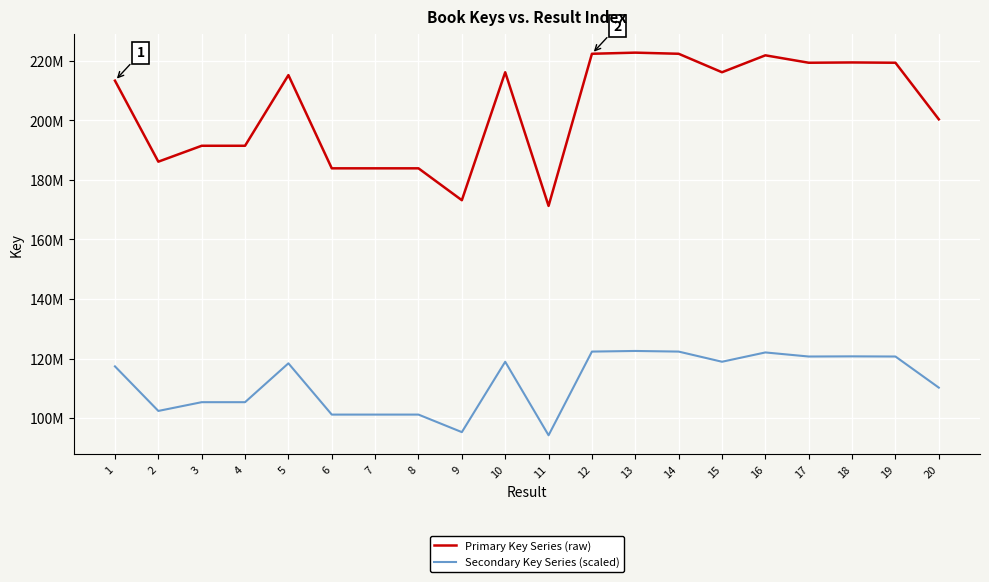

True or false: Secondary Key Series (scaled) and Primary Key Series (raw) cross at least once.

False